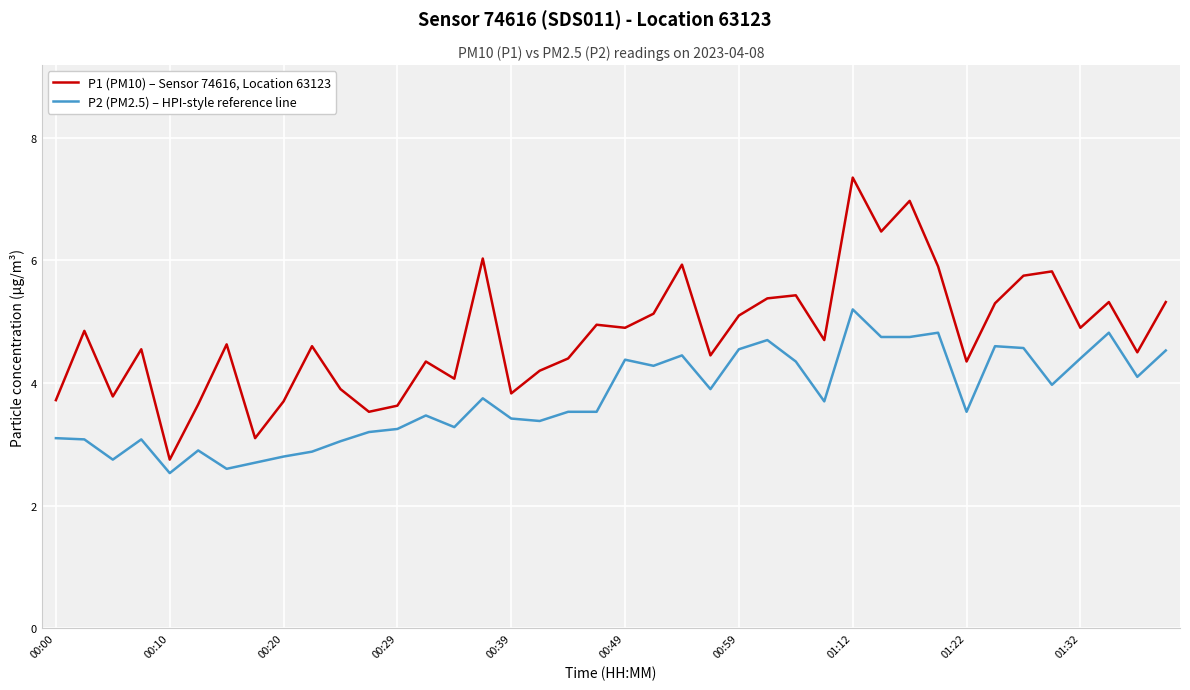

Which series has the largest range (max minus min)?

P1 (PM10) – Sensor 74616, Location 63123